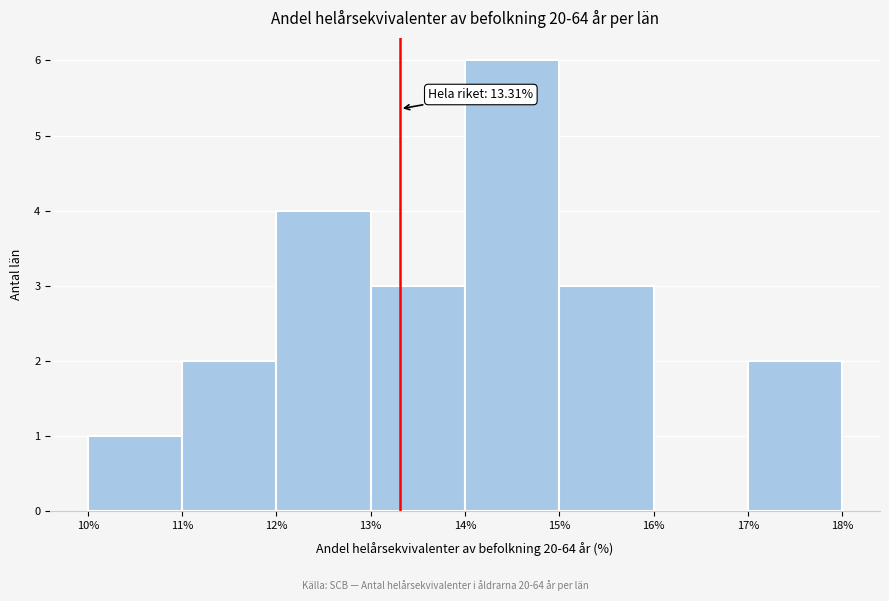

Which range on the x-axis has the tallest bar?

14% to 15%